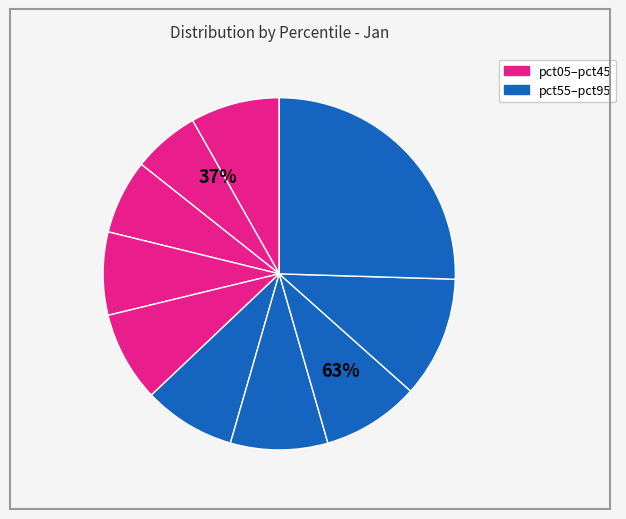

To the nearest percent, what is the difference between the largest and smallest slice percentages?

19%